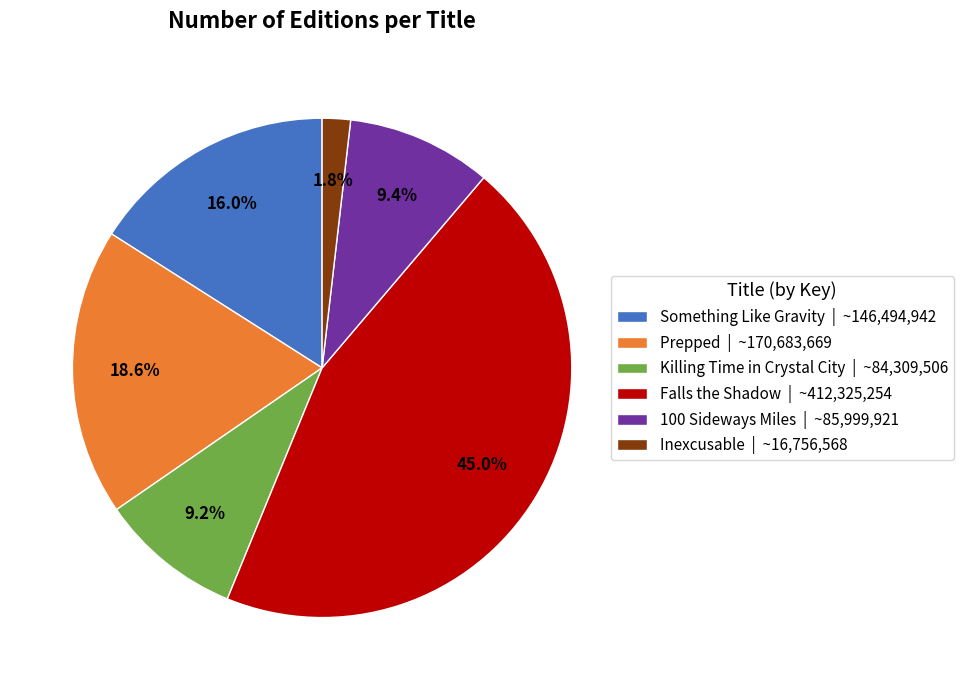

Which slice is the smallest?

Inexcusable